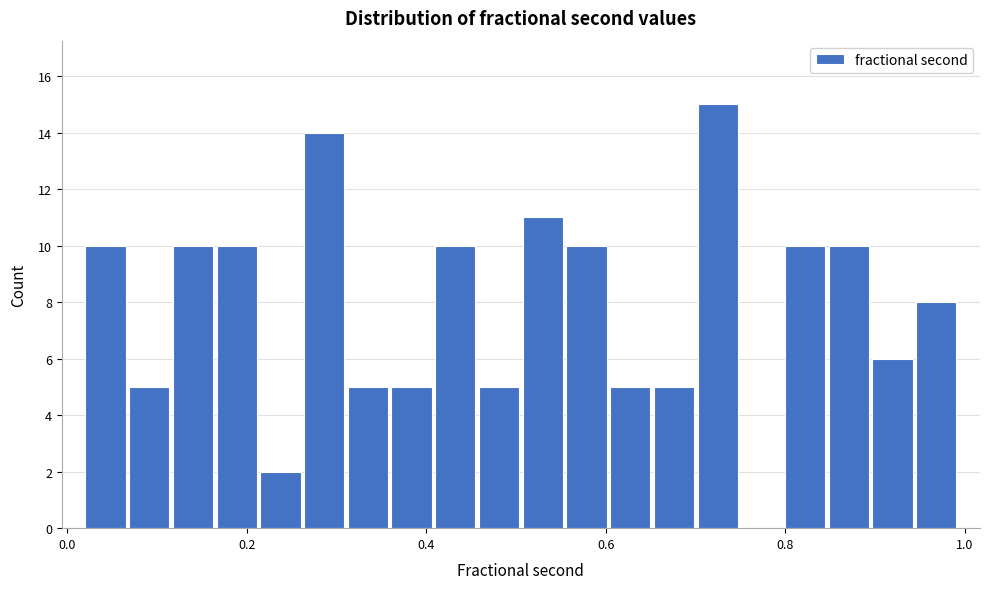

Around what value on the x-axis is the tallest bar? Give the approximate position of its centre, as read against the axis.

0.72